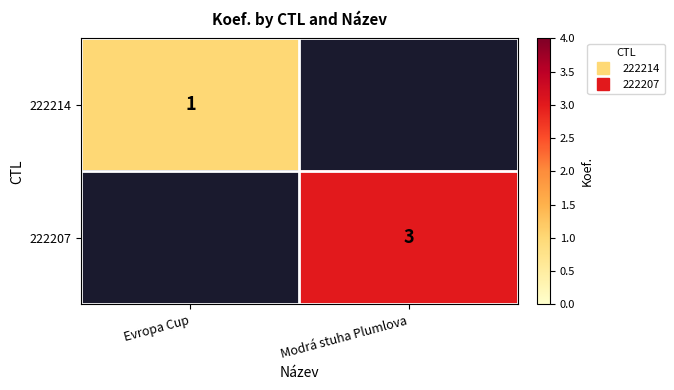

Where is 222214 nearest to the value 1?

Evropa Cup